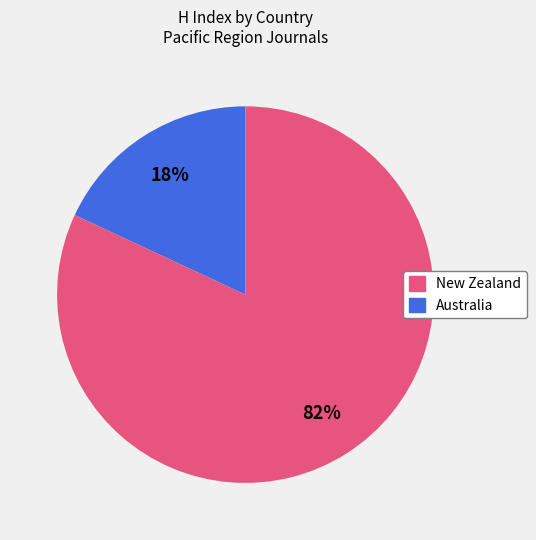

Is there any slice that represents more than half of the pie?

Yes